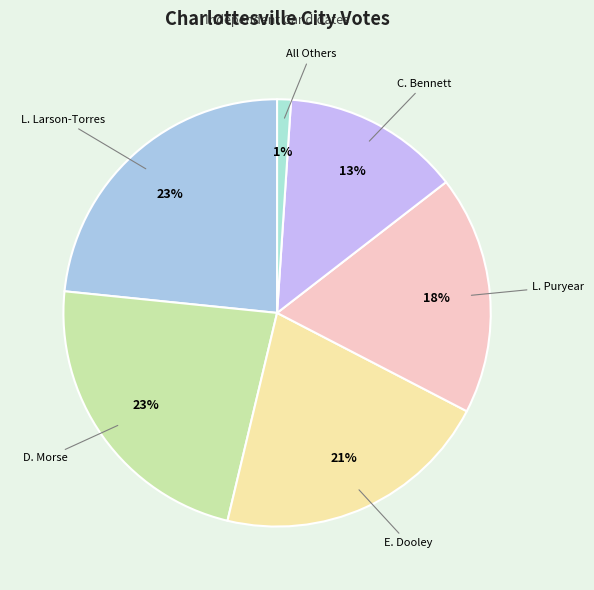

How many segments does this pie chart have?

6